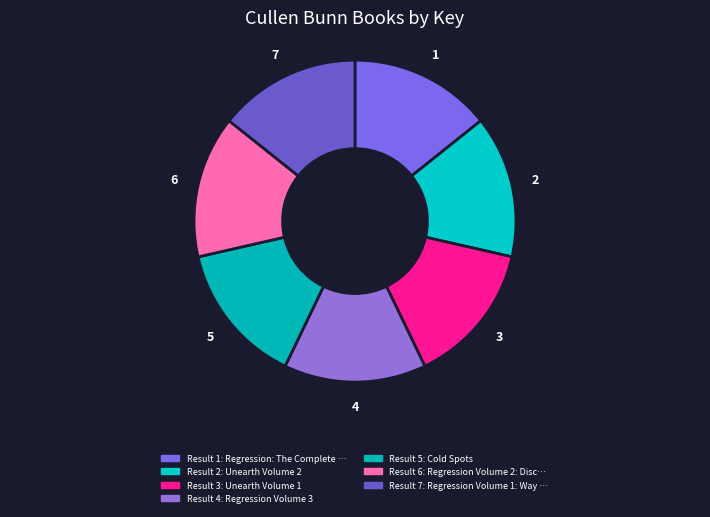

How many segments does this pie chart have?

7